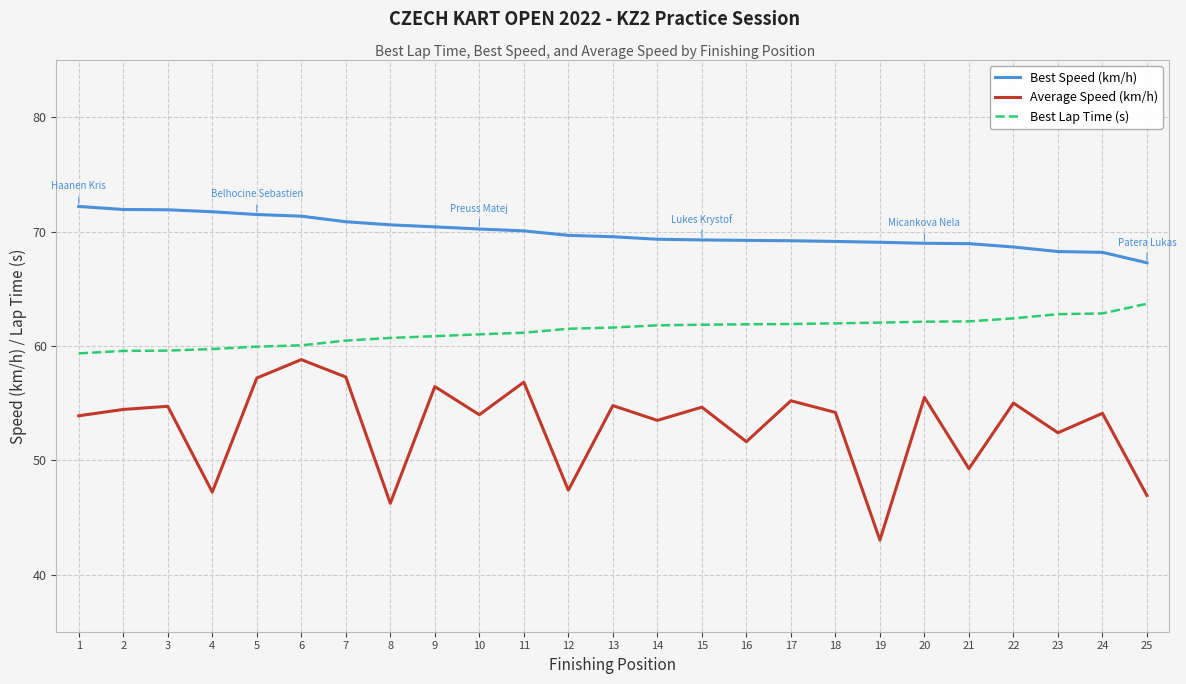

Is this an area chart (filled region under the line)?

No